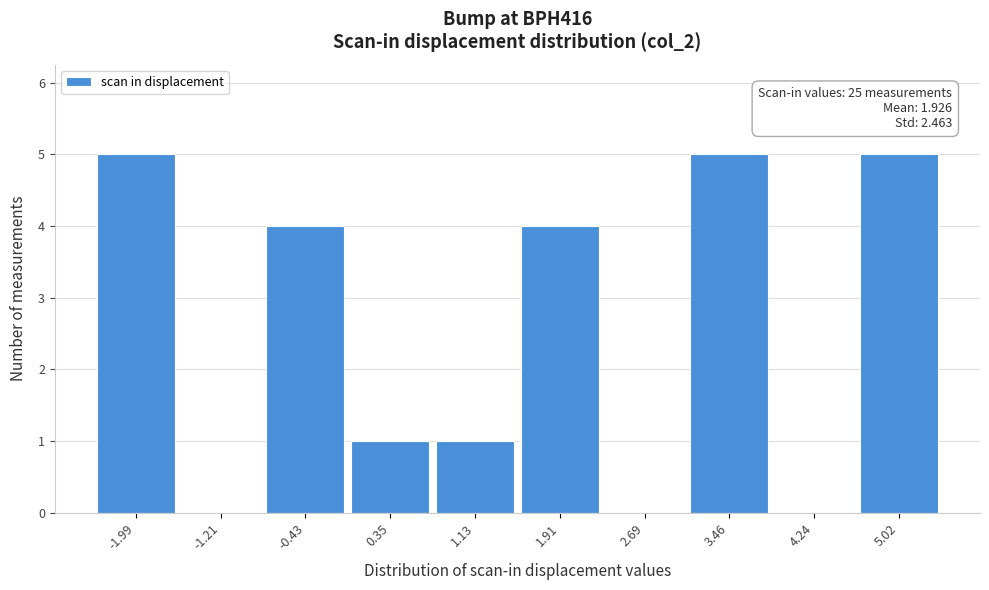

Reading left to right, extract all data points from this chart.

-1.99=5	-1.21=0	-0.43=4	0.35=1	1.13=1	1.91=4	2.69=0	3.46=5	4.24=0	5.02=5